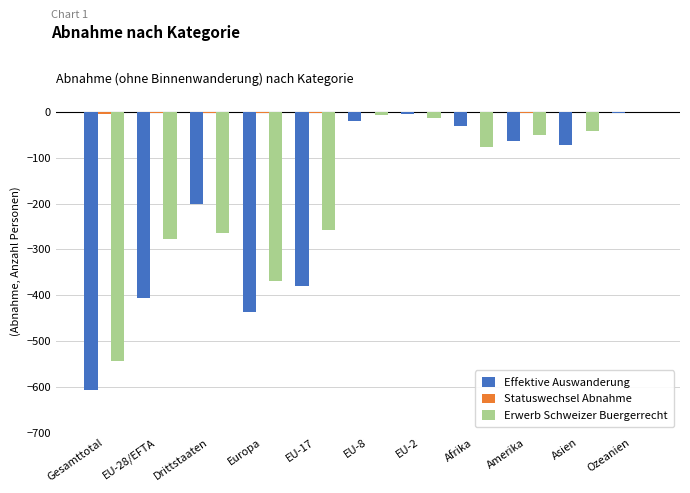

The value of Erwerb Schweizer Buergerrecht at EU-8 is -7. True or false?

True